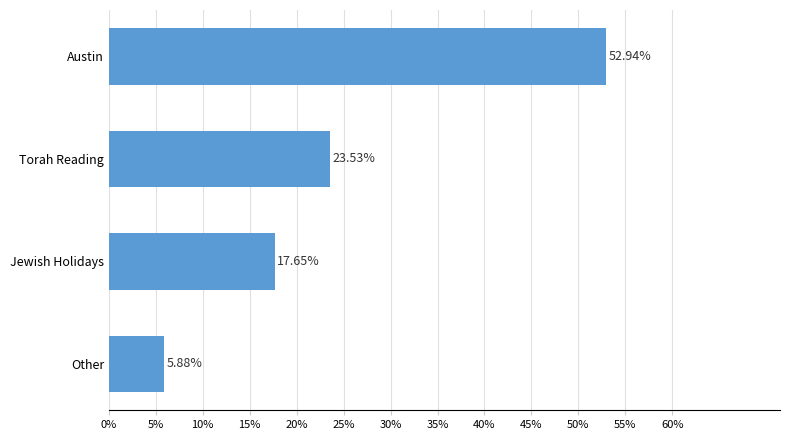

Rank the categories by value from lowest to highest.

Other, Jewish Holidays, Torah Reading, Austin